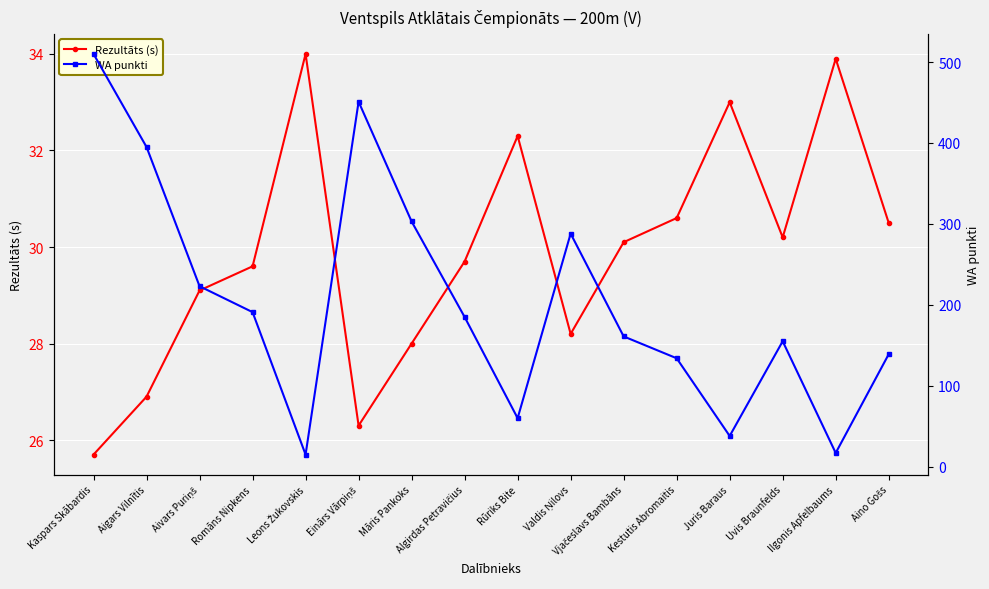

Reading left to right, transcribe all the data shown in this chart.

Rezultāts (s): Kaspars Skābardis=25.7	Aigars Vilnītis=26.9	Aivars Puriņš=29.1	Romāns Nipkens=29.6	Leons Žukovskis=34.0	Einārs Vārpiņš=26.3	Māris Pankoks=28.0	Algirdas Petravičius=29.7	Rūriks Bite=32.3	Valdis Ņilovs=28.2	Vjačeslavs Bambāns=30.1	Kestutis Abromaitis=30.6	Juris Baraus=33.0	Uvis Braunfelds=30.2	Ilgonis Apfelbaums=33.9	Aino Gošs=30.5
WA punkti: Kaspars Skābardis=510.0	Aigars Vilnītis=395.0	Aivars Puriņš=223.0	Romāns Nipkens=191.0	Leons Žukovskis=15.0	Einārs Vārpiņš=451.0	Māris Pankoks=303.0	Algirdas Petravičius=185.0	Rūriks Bite=60.0	Valdis Ņilovs=288.0	Vjačeslavs Bambāns=161.0	Kestutis Abromaitis=134.0	Juris Baraus=38.0	Uvis Braunfelds=155.0	Ilgonis Apfelbaums=17.0	Aino Gošs=139.0